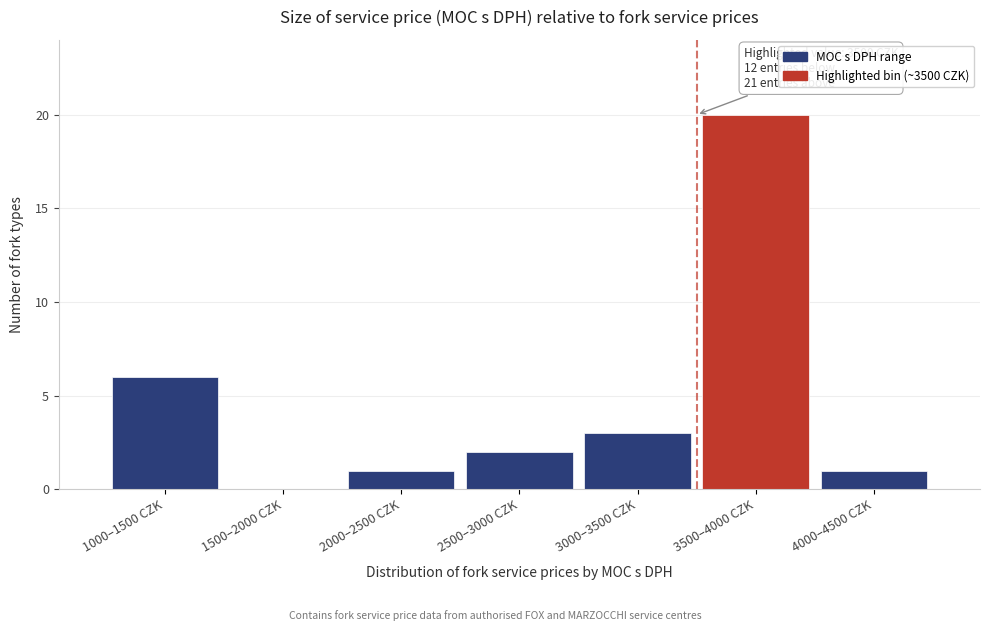

Reading left to right, extract all data points from this chart.

1000–1500 CZK=6	1500–2000 CZK=0	2000–2500 CZK=1	2500–3000 CZK=2	3000–3500 CZK=3	3500–4000 CZK=20	4000–4500 CZK=1